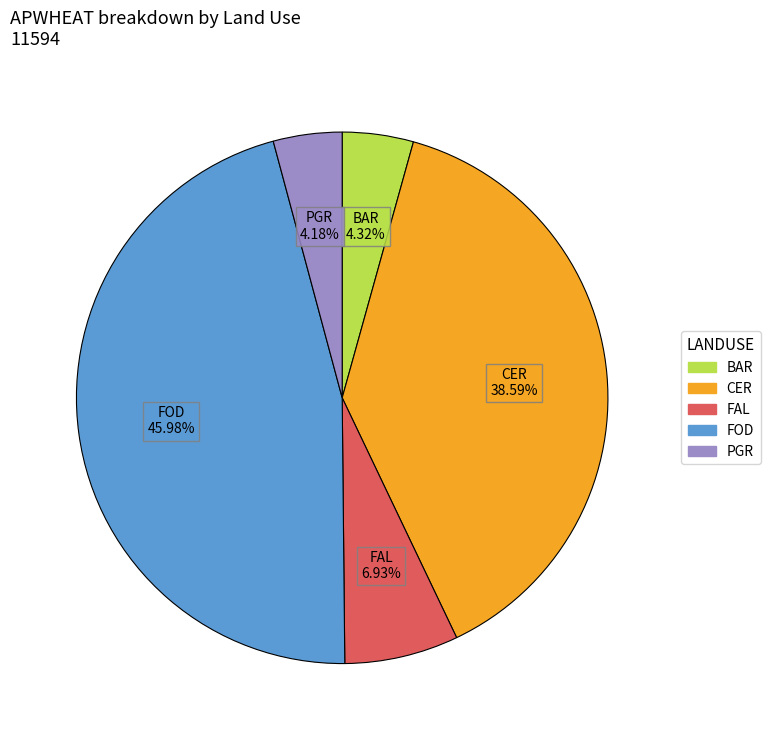

Is there a majority slice in this chart?

No